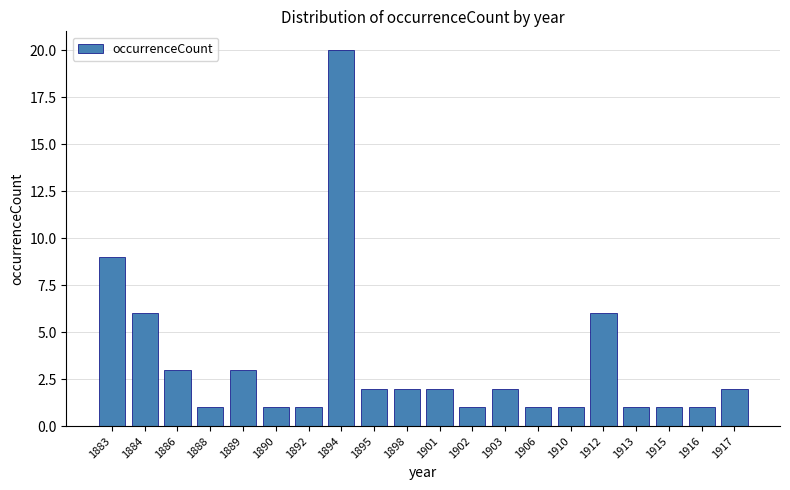

Reading left to right, extract all data points from this chart.

1883=9	1884=6	1886=3	1888=1	1889=3	1890=1	1892=1	1894=20	1895=2	1898=2	1901=2	1902=1	1903=2	1906=1	1910=1	1912=6	1913=1	1915=1	1916=1	1917=2